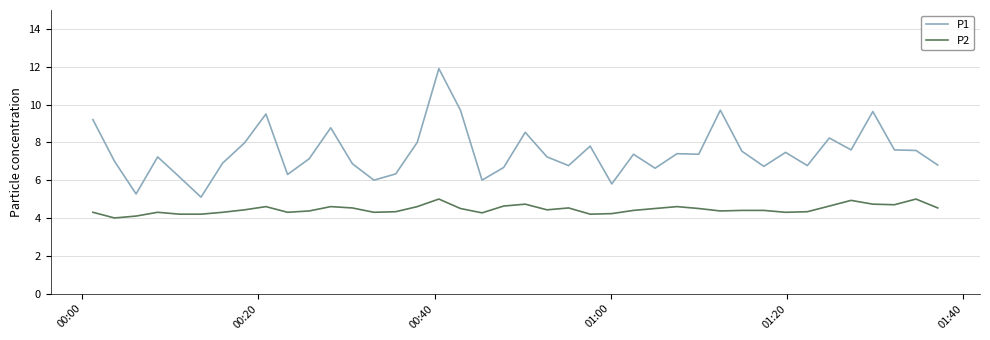

List the series in order of their overall mean, highest first.

P1, P2